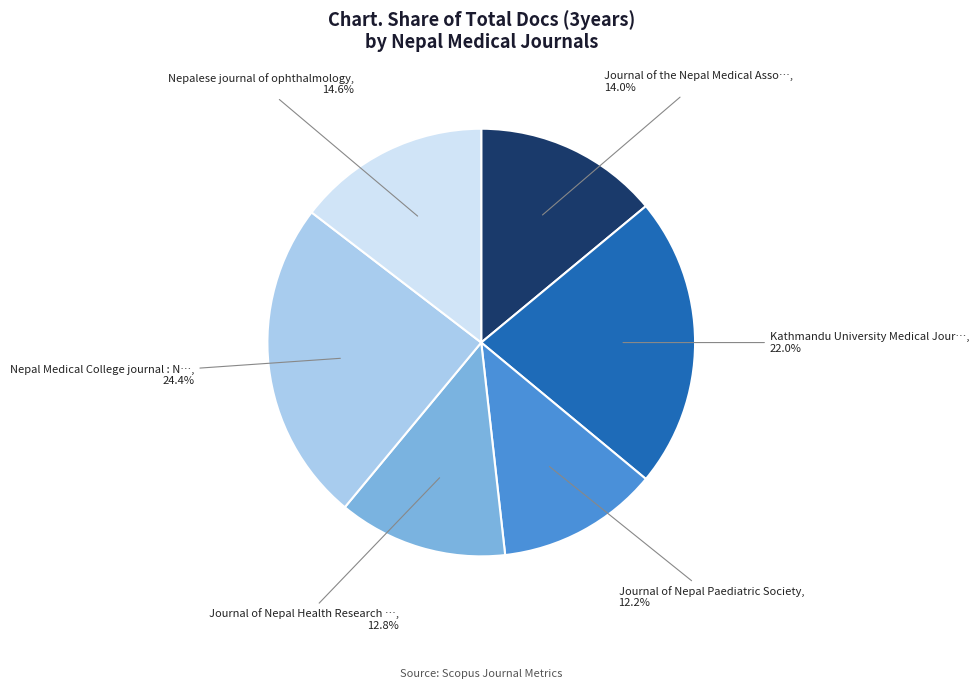

Does any single category account for the majority?

No